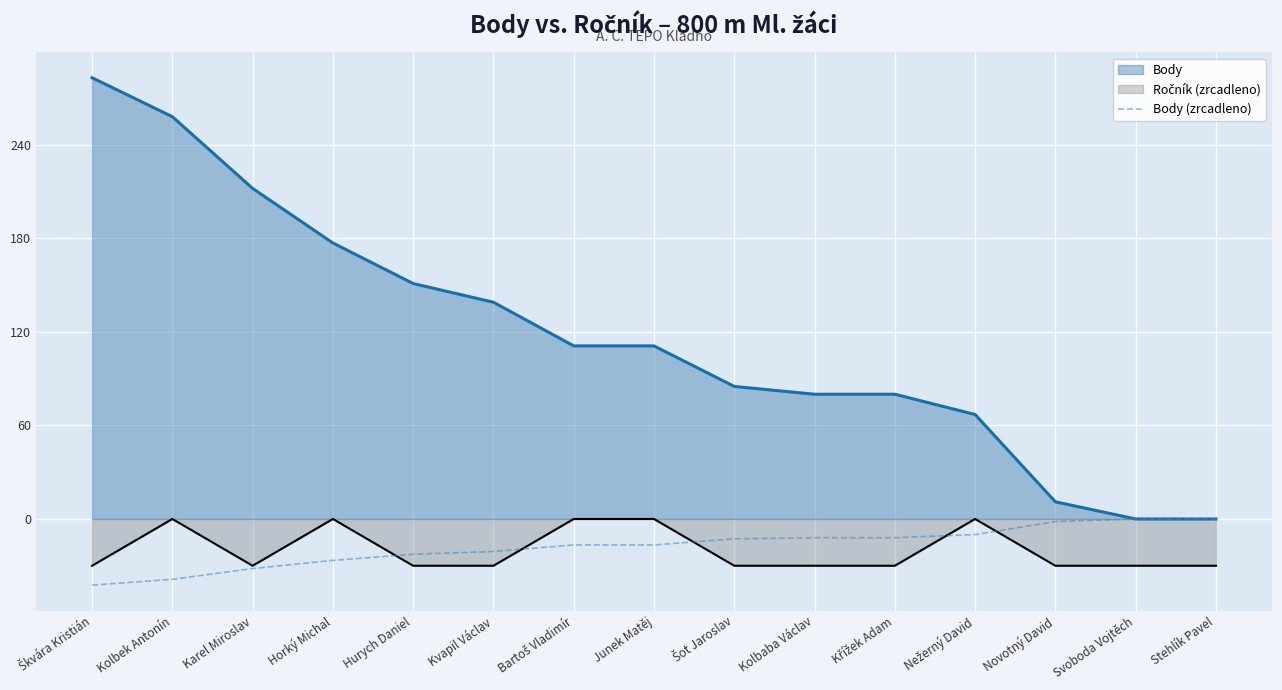

Between Karel Miroslav and Junek Matěj, which series saw the biggest shift?

Body